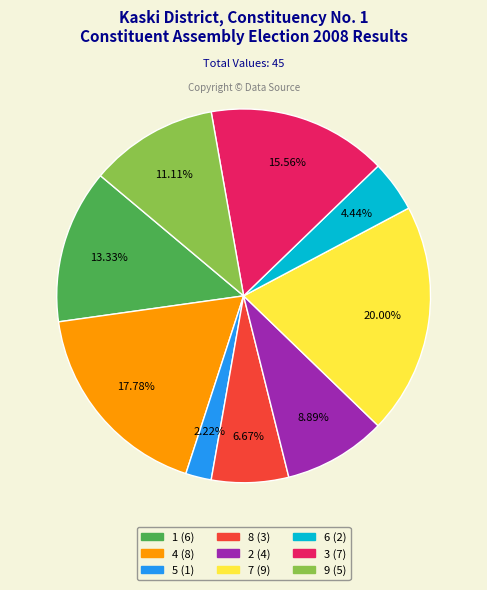

How many slices are in this pie chart?

9